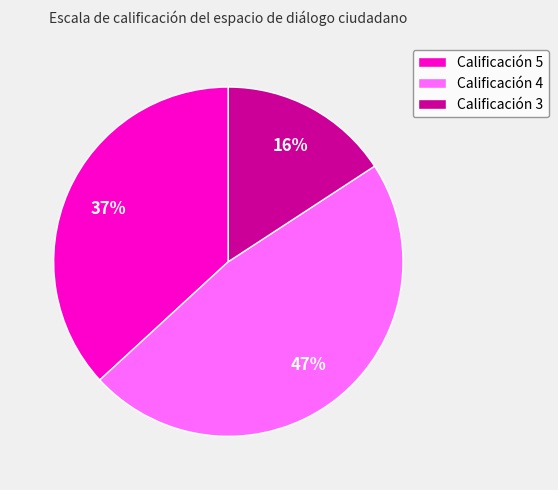

To the nearest percent, what percentage of the pie is Calificación 5?

37%